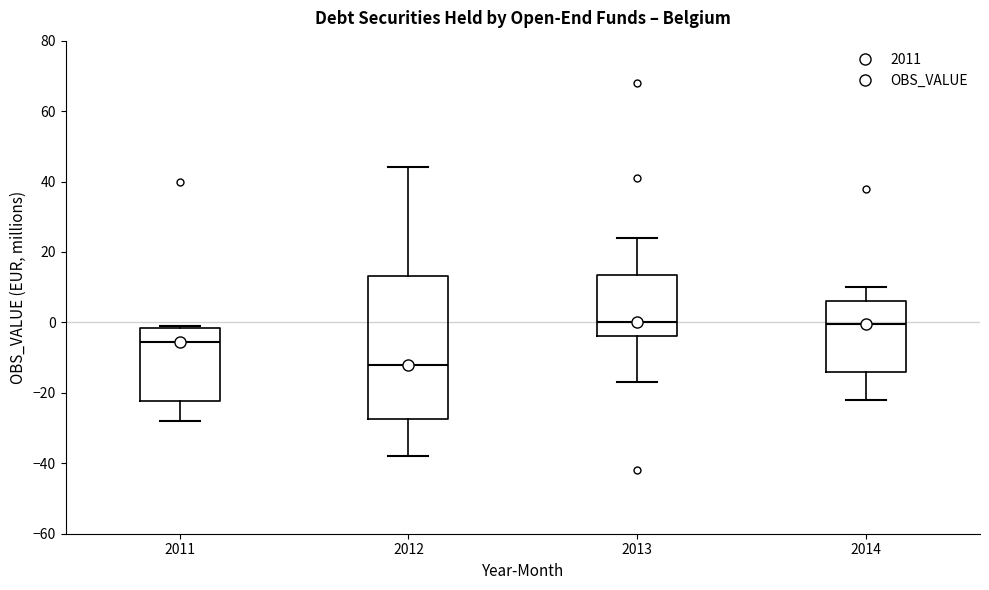

Reading left to right, transcribe this box plot: for each box, give where its median line is, the range the box spans, and where its two whiskers end, as read against the y-axis. The values are not printed on the chart, so give them approximately, as read against the axis.

2011: median -6, box -22 to -2, whiskers -28 to 0
2012: median -12, box -28 to 14, whiskers -38 to 44
2013: median 0, box -4 to 14, whiskers -16 to 24
2014: median 0, box -14 to 6, whiskers -22 to 10